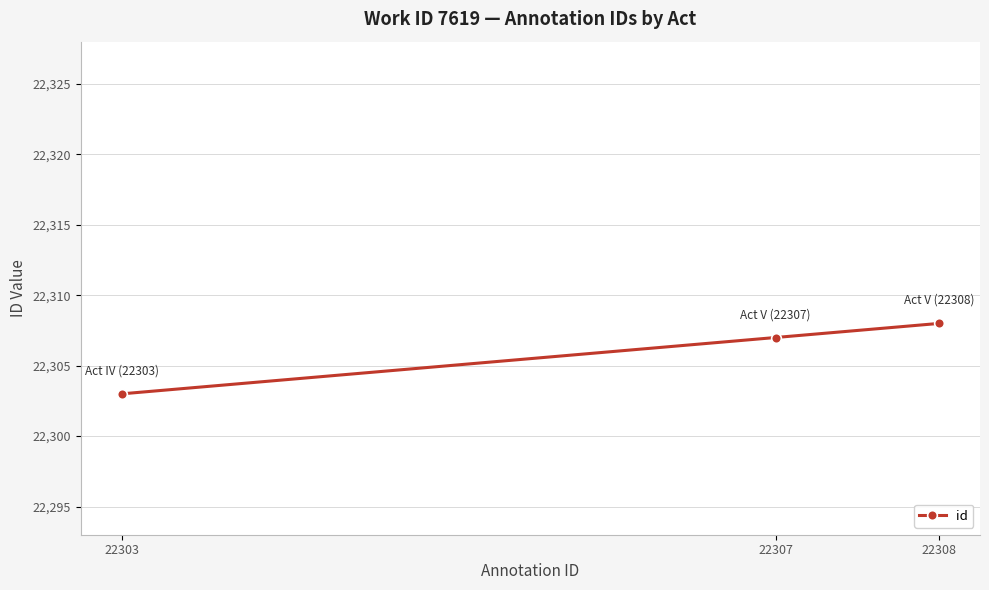

Rank the categories by value from lowest to highest.

22303, 22307, 22308